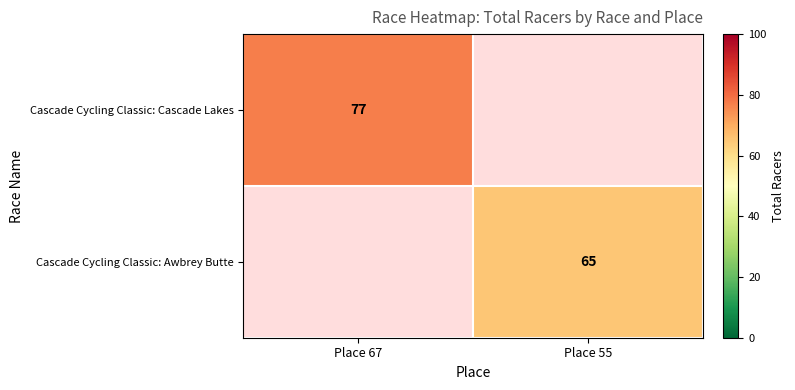

Is it true that Cascade Cycling Classic: Awbrey Butte equals 65 at Place 55?

True